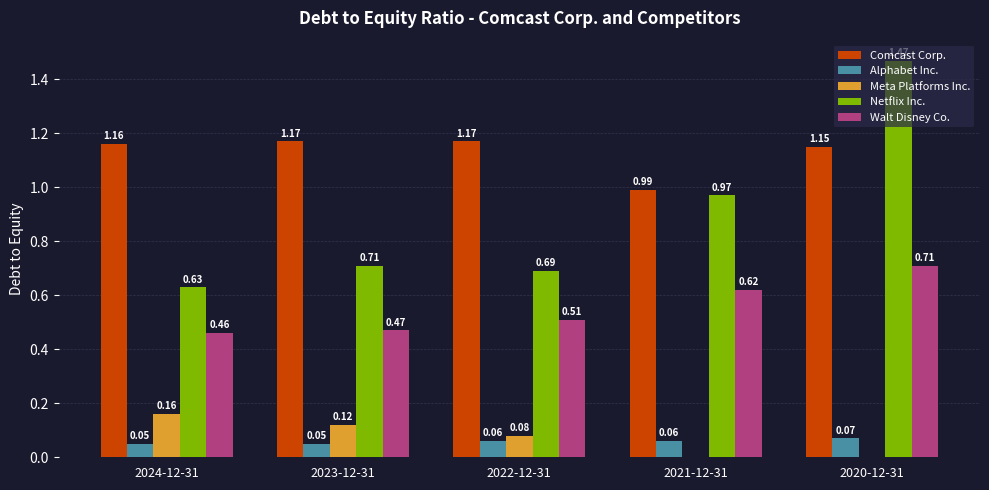

How many groups of bars are there?

5